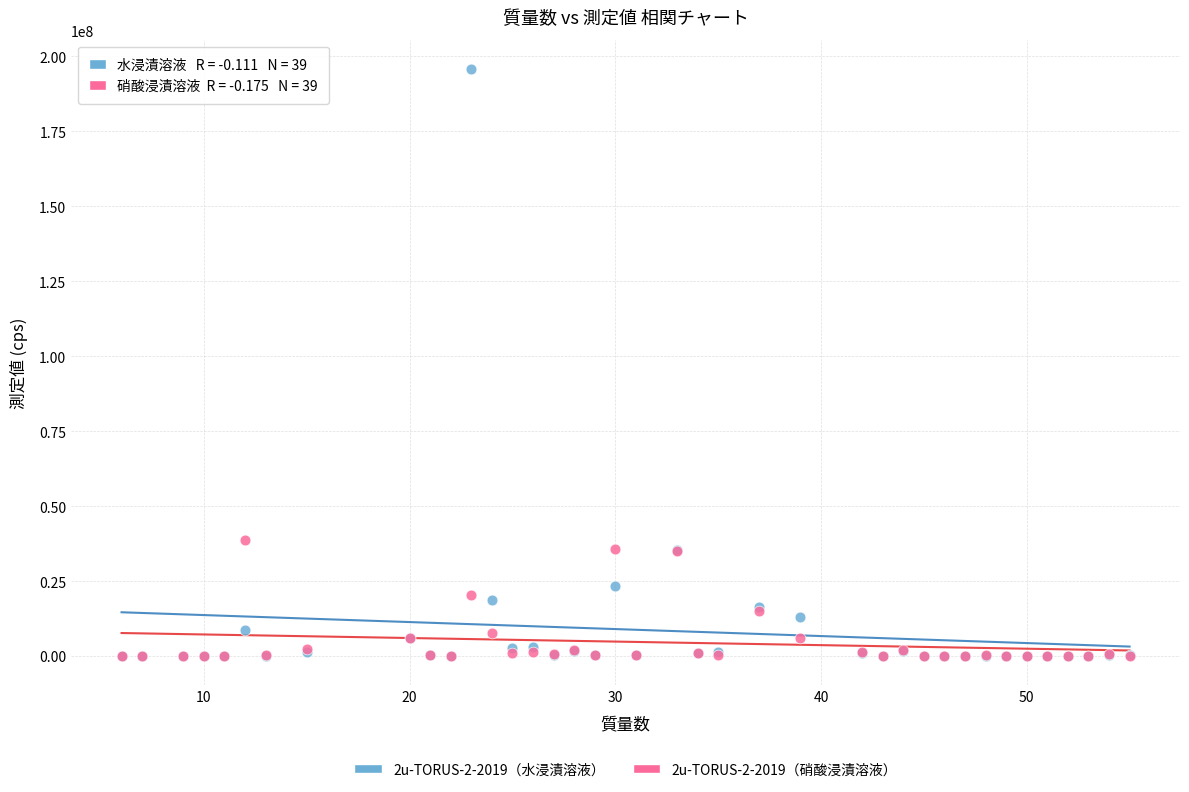

Across all series, what Y value is closest to 97894795?

38626824.1